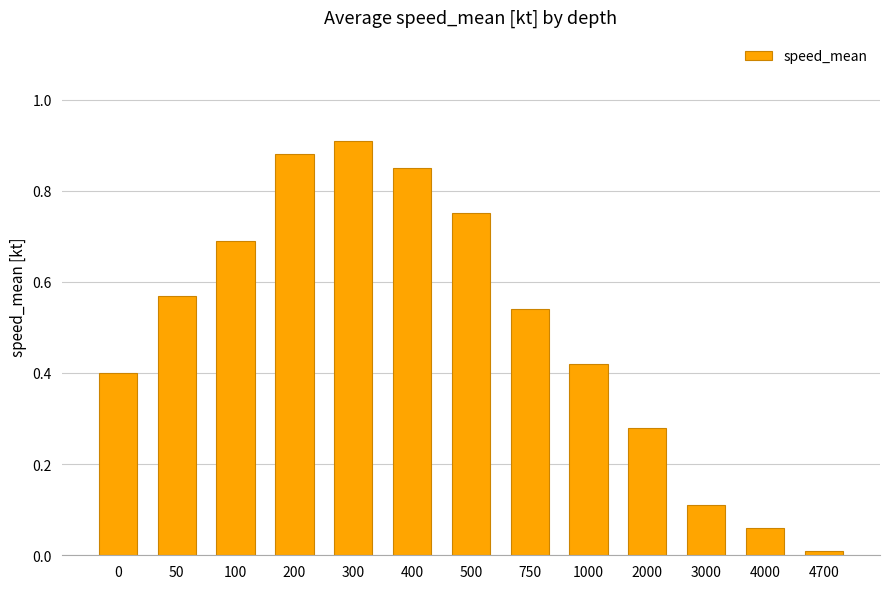

Which category has the highest value across all series?

300